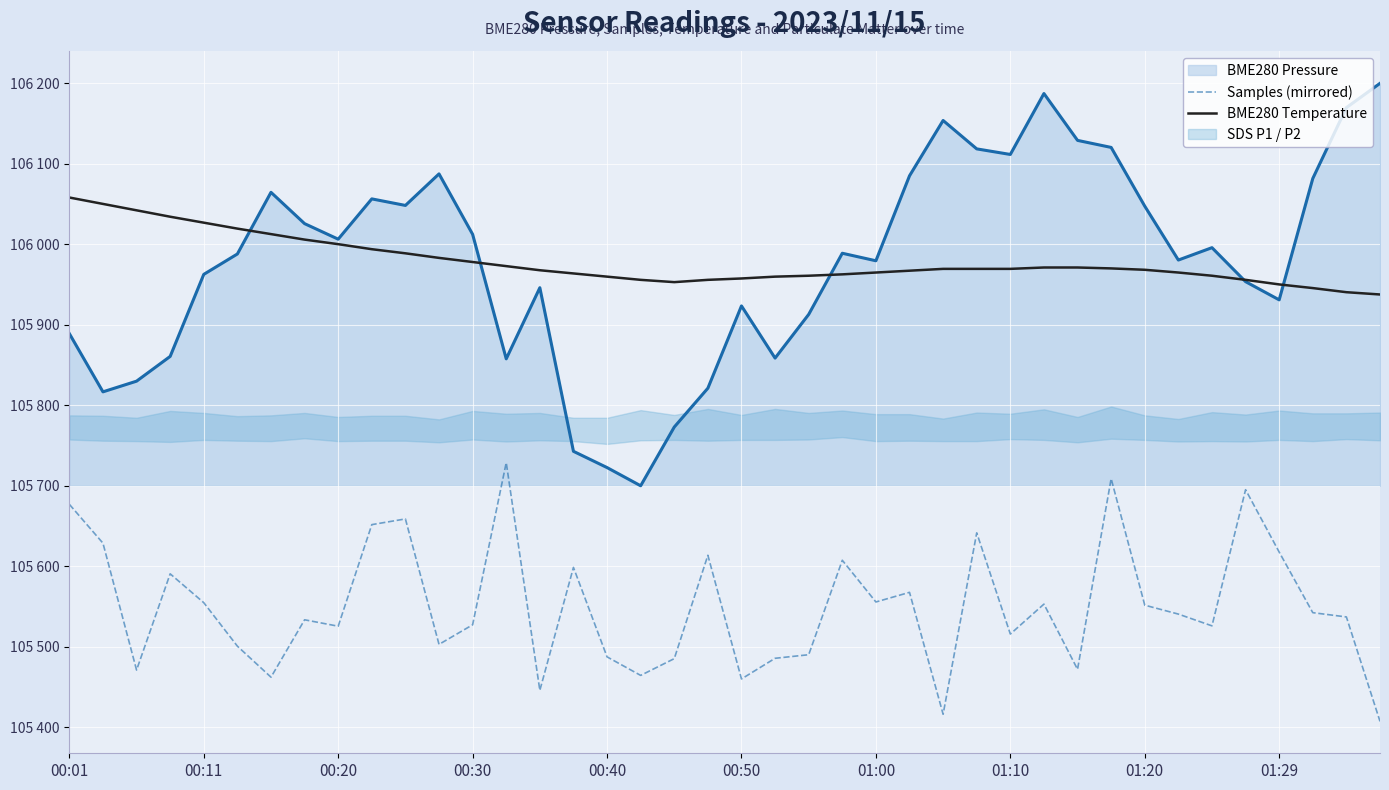

Read the BME280 Temperature value at 14.

105967.8